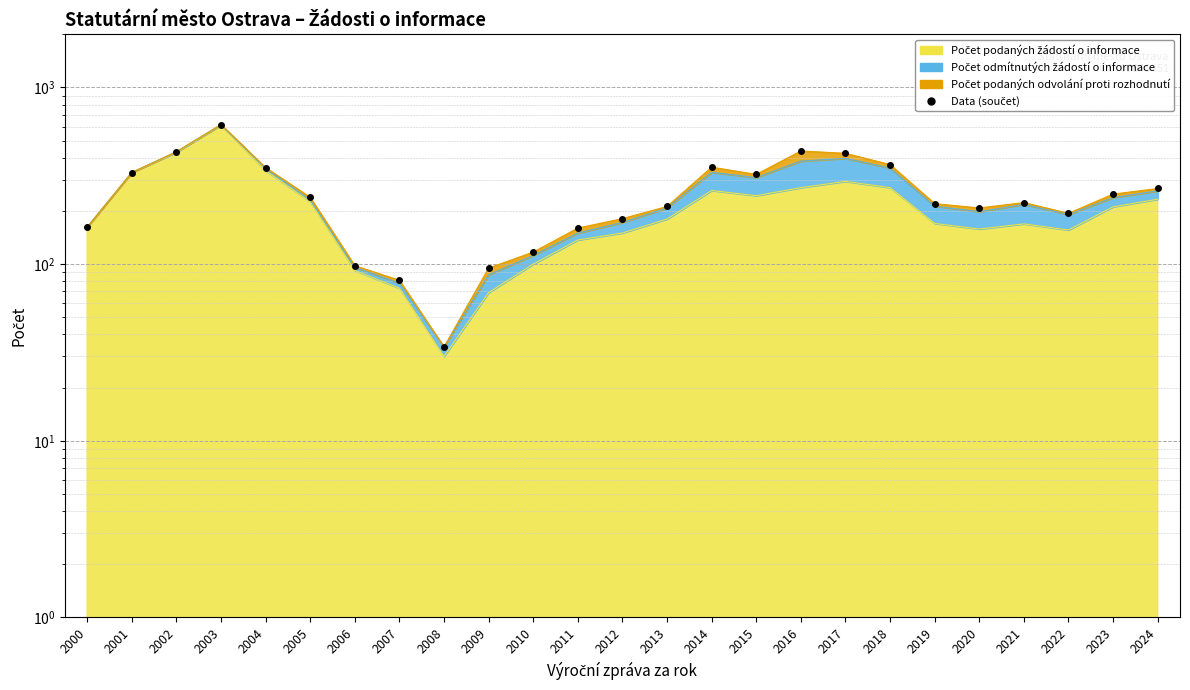

Reading left to right, extract all data points from this chart.

162	330	433	617	352	239	98	81	34	95	117	160	181	212	354	322	437	424	366	220	208	223	194	249	268